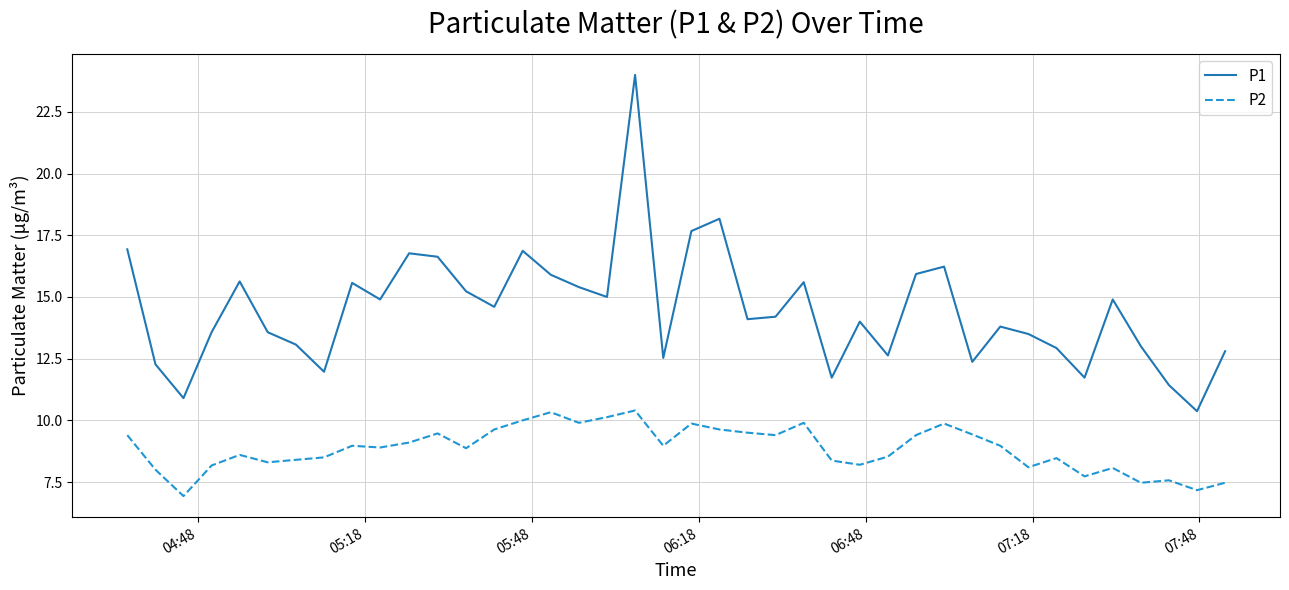

True or false: P2 and P1 cross at least once.

False